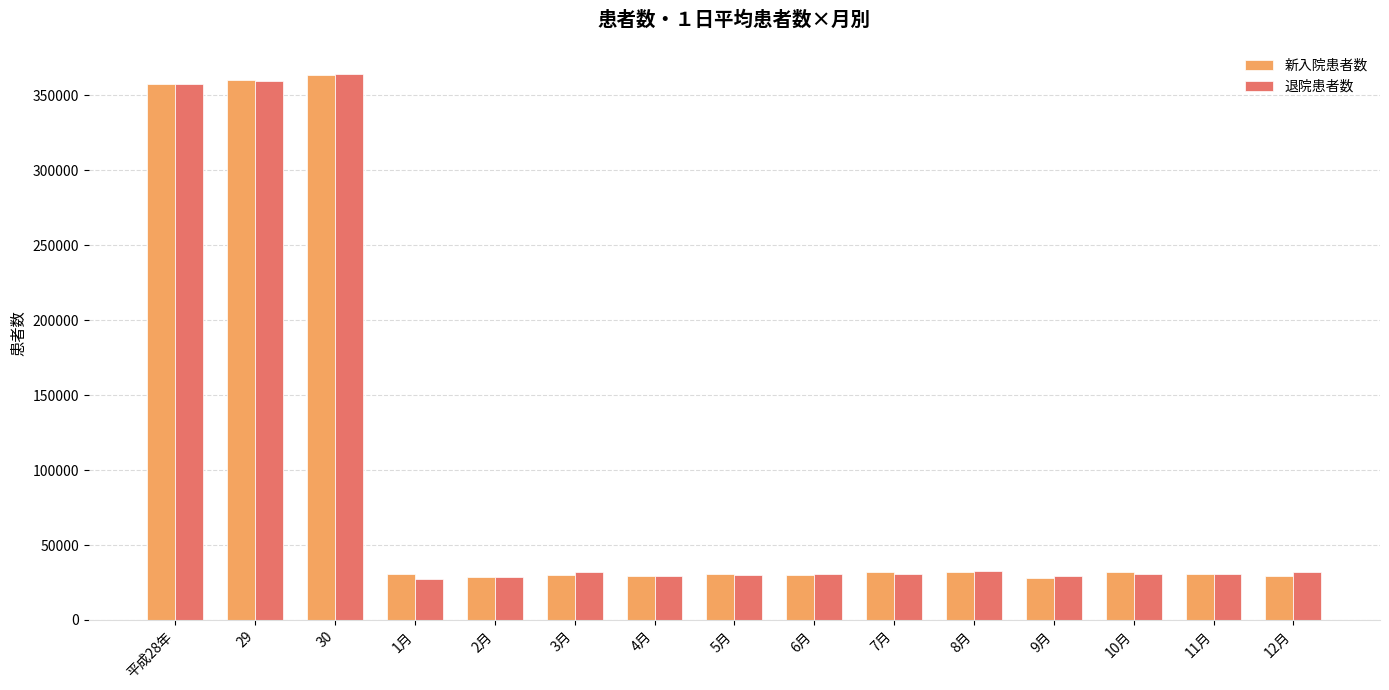

Which series changed the most between 29 and 2月?

新入院患者数